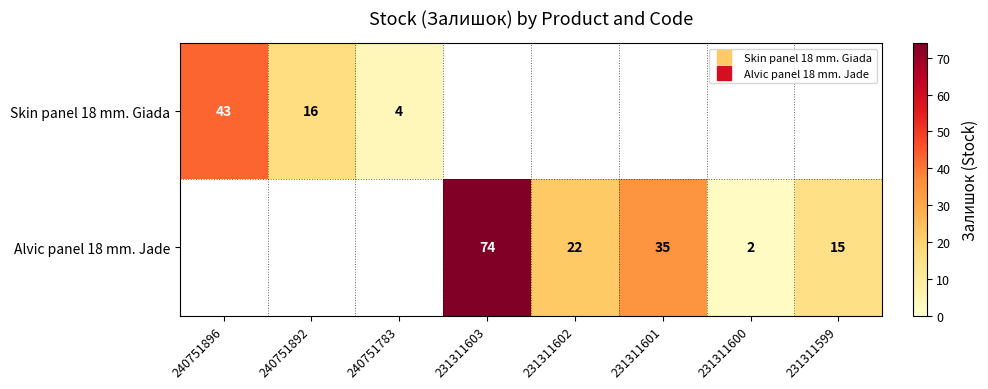

At which label does Skin panel 18 mm. Giada reach its peak?

240751896